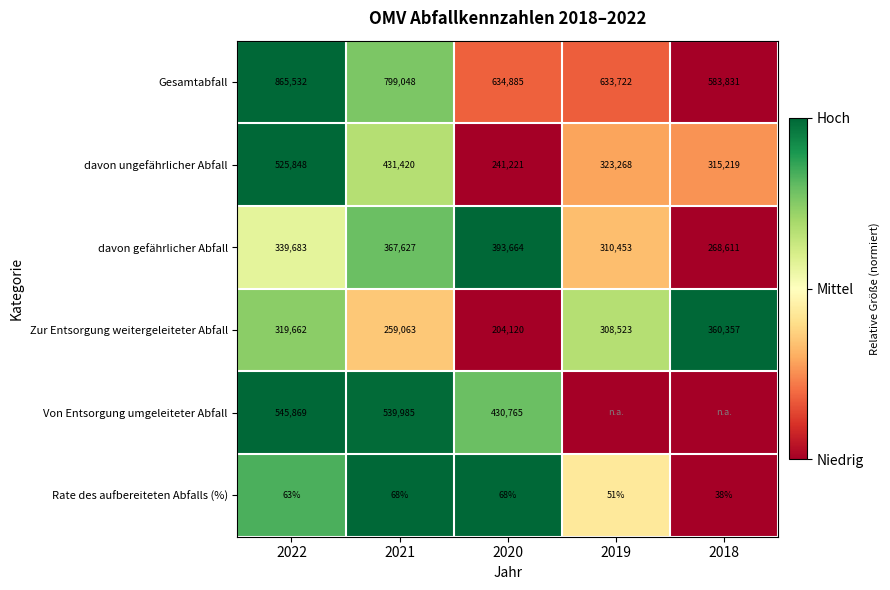

What is the total value across all series at 2021?

2397211